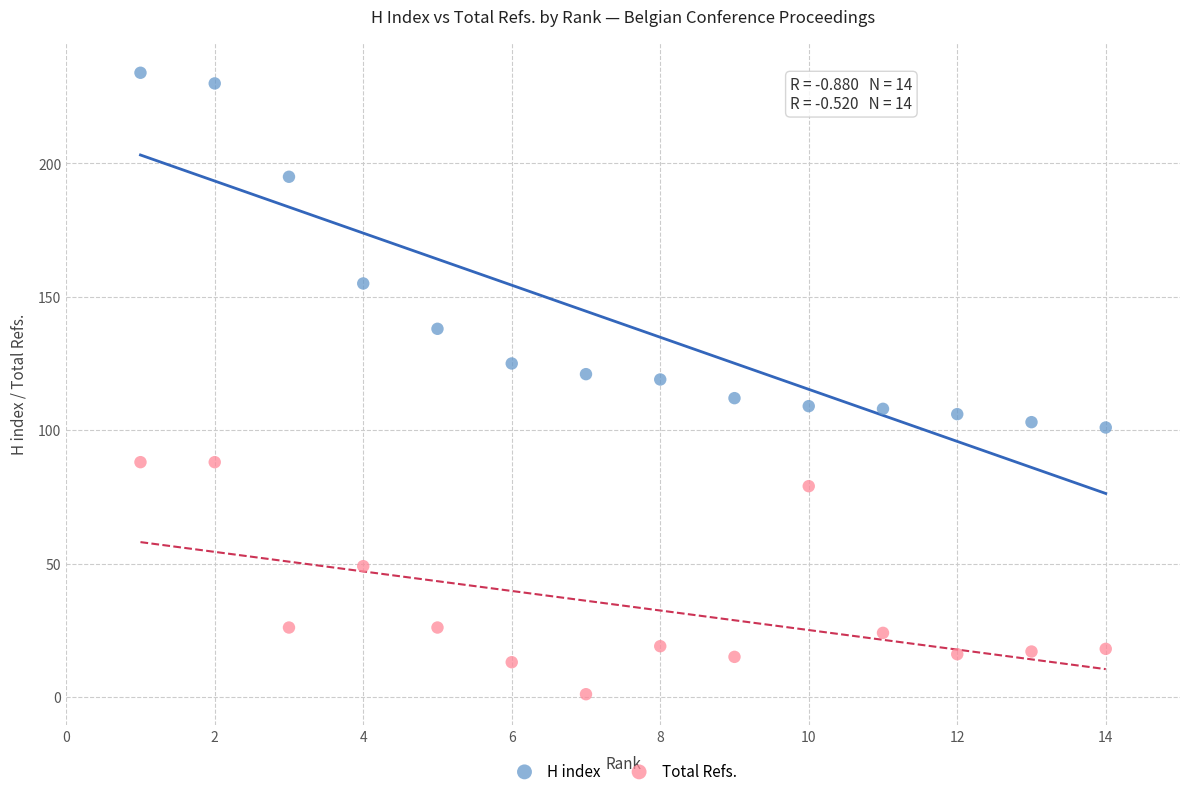

Which series has the largest Y range (max minus min)?

H index